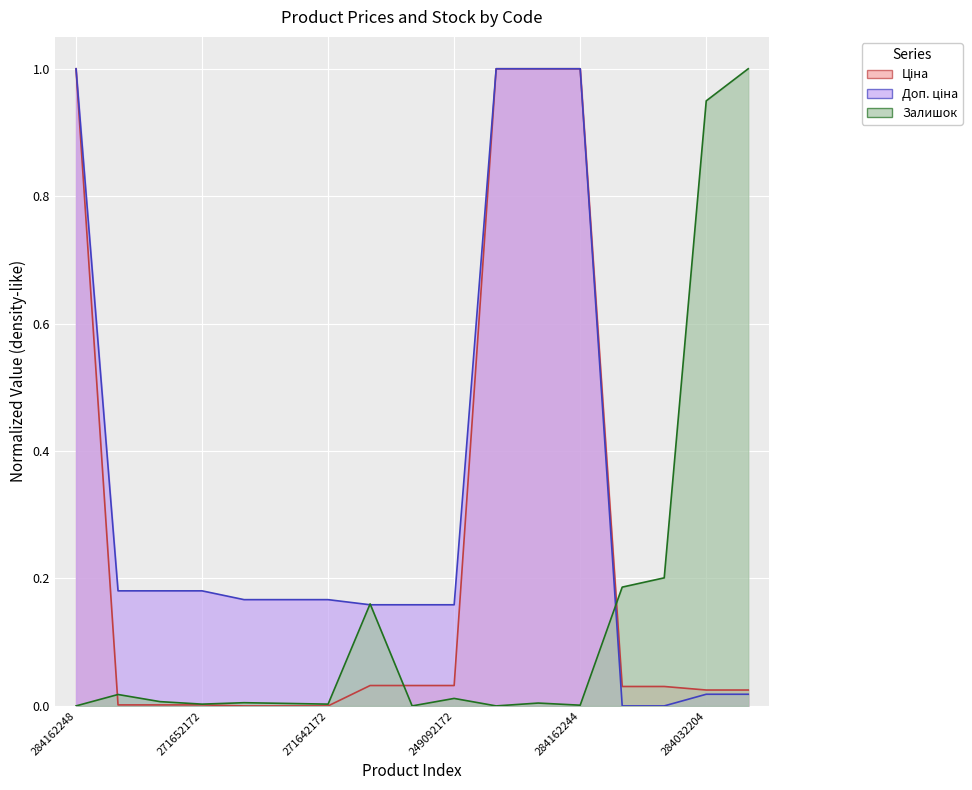

Reading left to right, what are all the values shown in this chart?

Ціна: 1.0	0.0	0.0	0.0	0.0	0.0	0.0	0.0	0.0	0.0	1.0	1.0	1.0	0.0	0.0	0.0	0.0
Доп. ціна: 1.0	0.2	0.2	0.2	0.2	0.2	0.2	0.2	0.2	0.2	1.0	1.0	1.0	0.0	0.0	0.0	0.0
Залишок: 0.0	0.0	0.0	0.0	0.0	0.0	0.0	0.2	0.0	0.0	0.0	0.0	0.0	0.2	0.2	0.9	1.0